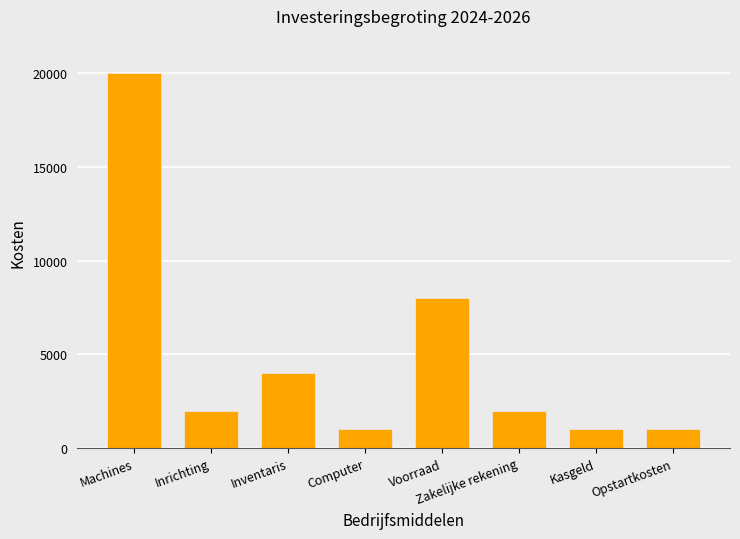

What is the greatest value displayed?

20000